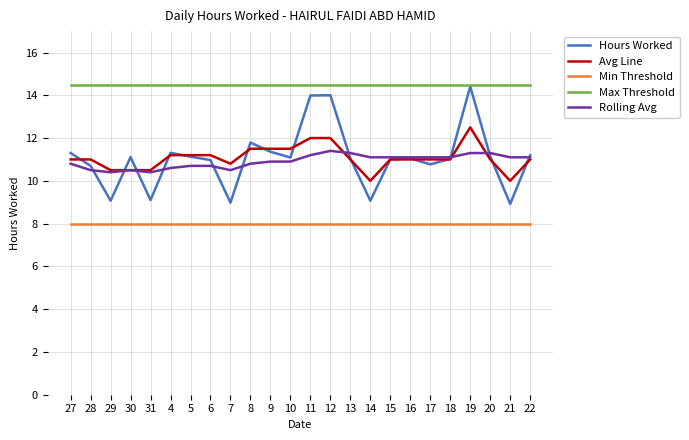

What position from the right is 5?

18